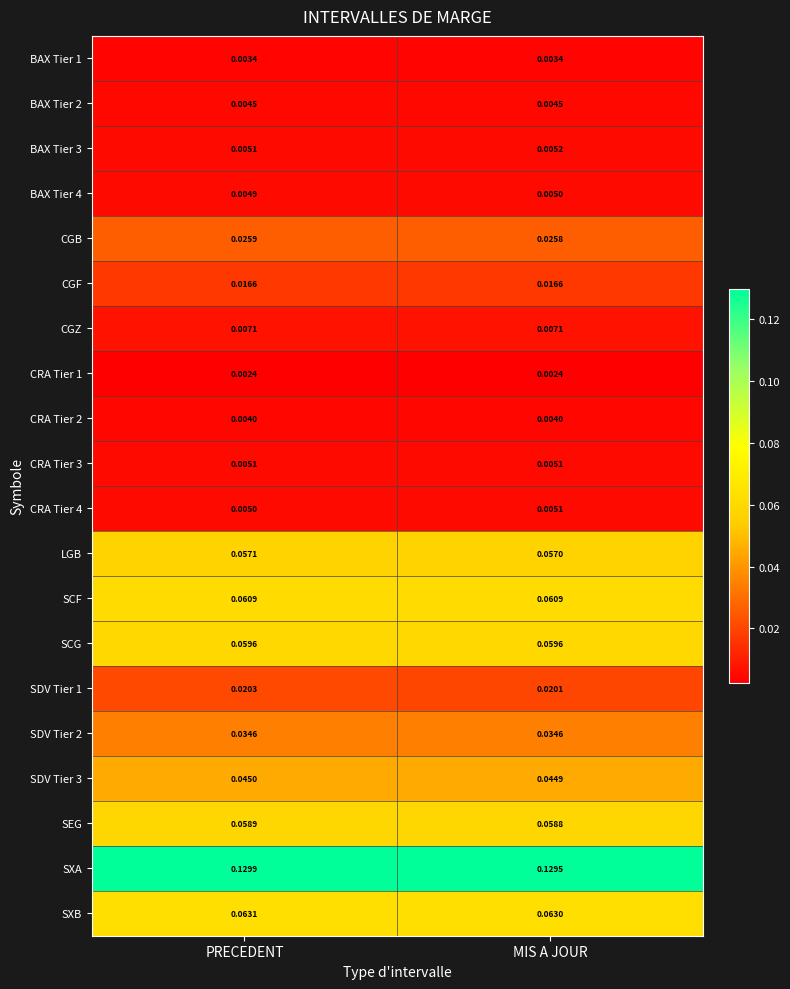

At which label does SDV Tier 1 reach its peak?

PRECEDENT